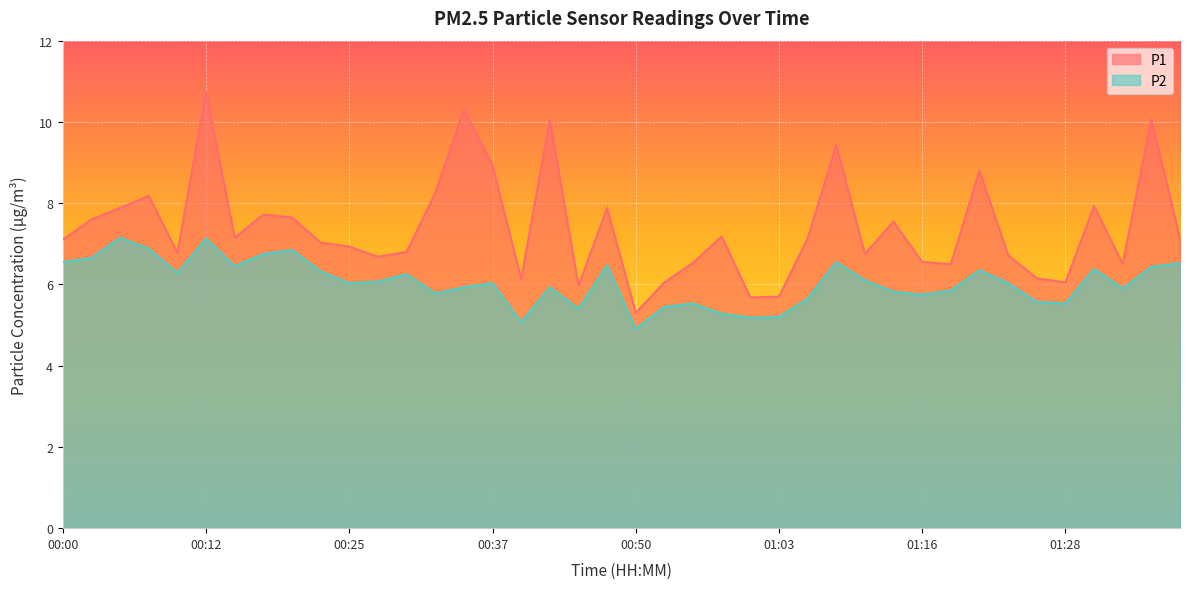

What is the total value across all series at 00:12?

17.9